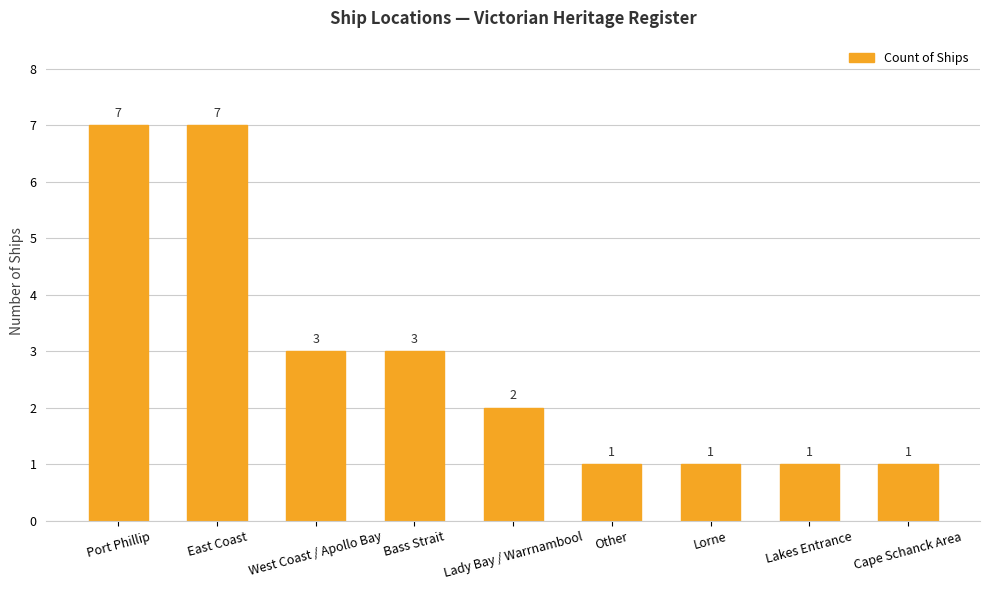

What is the change in value from West Coast / Apollo Bay to Lakes Entrance?

-2